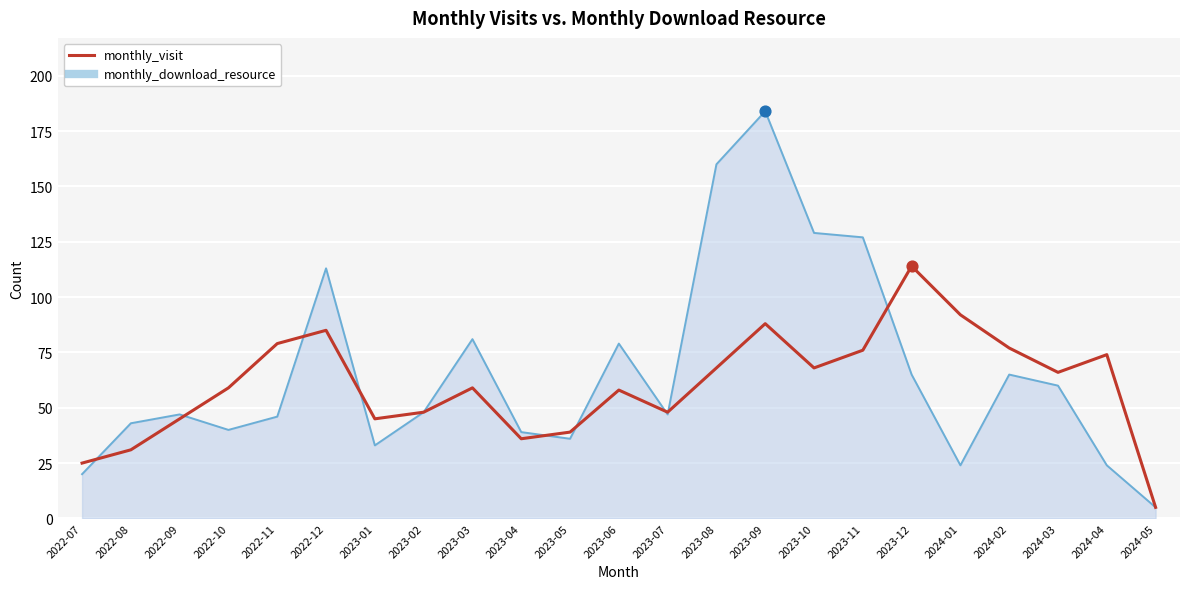

Which series has the widest spread of values?

monthly_download_resource